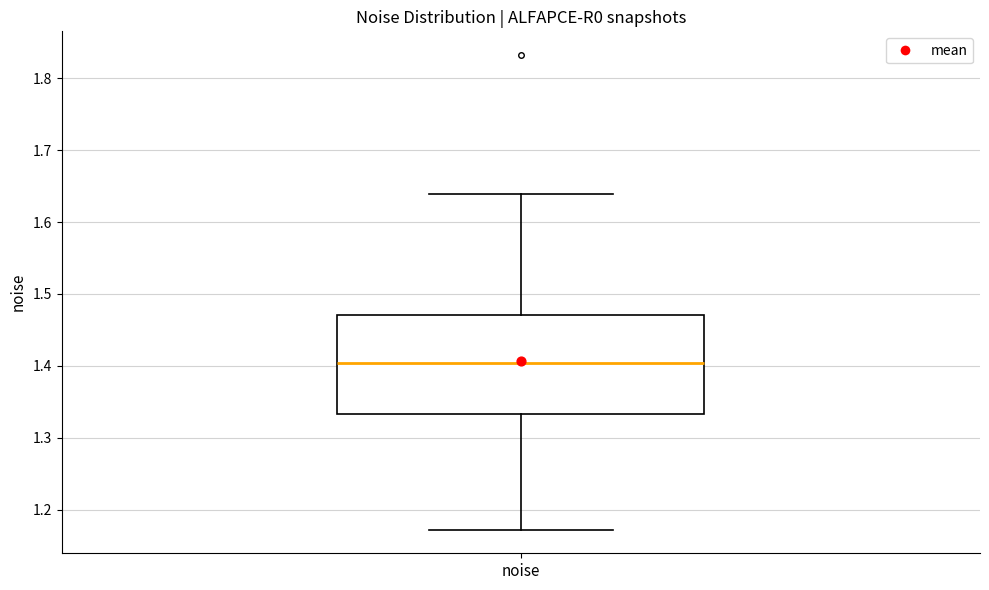

Read this box plot against the y-axis: the position of the median line, the range covered by the box, and the ends of both whiskers. The values are not printed on the chart, so give them approximately, as read against the axis.

median 1.40, box 1.33 to 1.47, whiskers 1.17 to 1.64